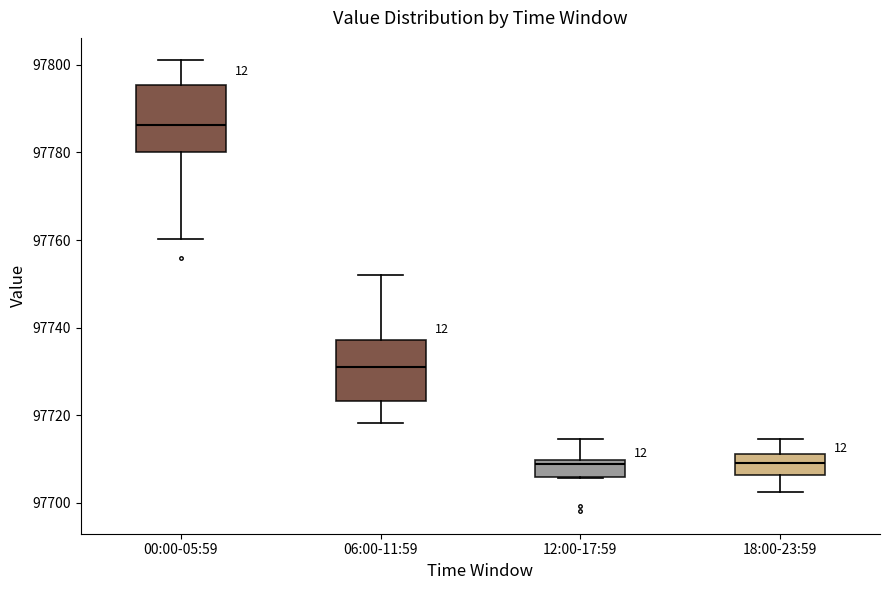

Reading left to right, read every box against the y-axis: the position of its median line, the range the box covers, and the ends of its whiskers. The values are not printed on the chart, so give them approximately, as read against the axis.

00:00-05:59: median 97786, box 97780 to 97796, whiskers 97760 to 97802
06:00-11:59: median 97732, box 97724 to 97738, whiskers 97718 to 97752
12:00-17:59: median 97708, box 97706 to 97710, whiskers 97706 to 97714
18:00-23:59: median 97710, box 97706 to 97712, whiskers 97702 to 97714